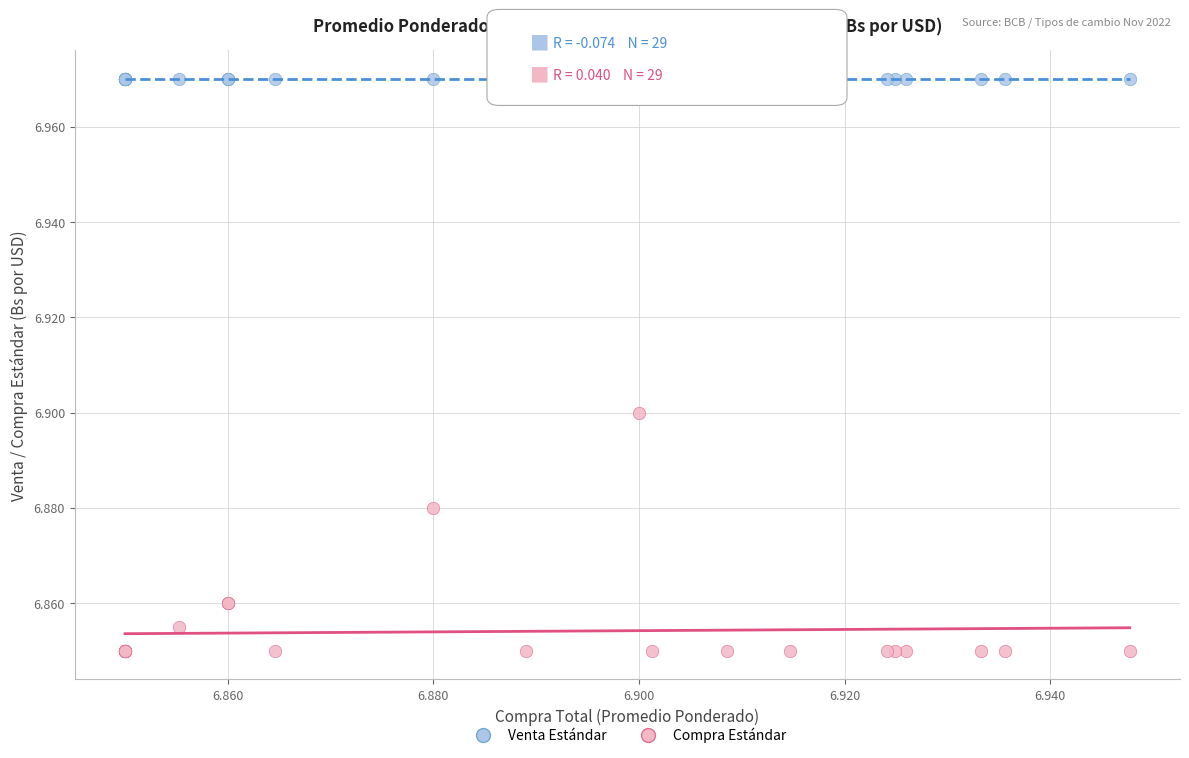

Which series contains the highest Y value?

Venta Estándar